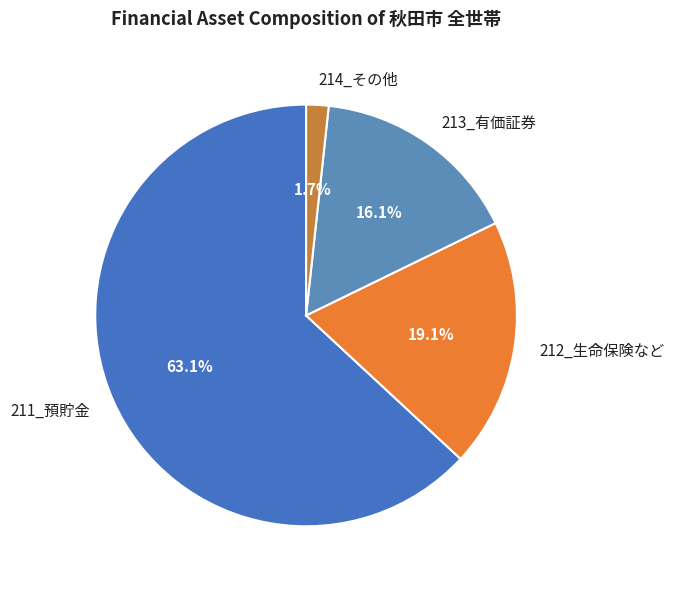

To the nearest percent, what is the combined percentage of 213_有価証券 and 212_生命保険など?

35%